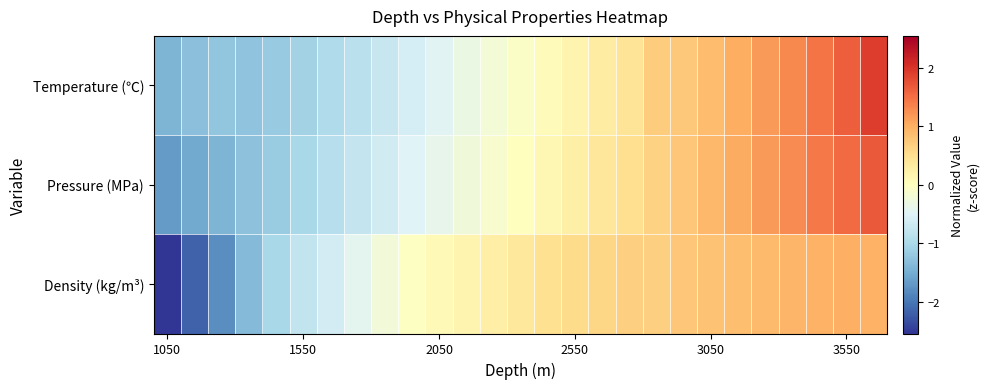

What is the smallest value displayed?

-2.5